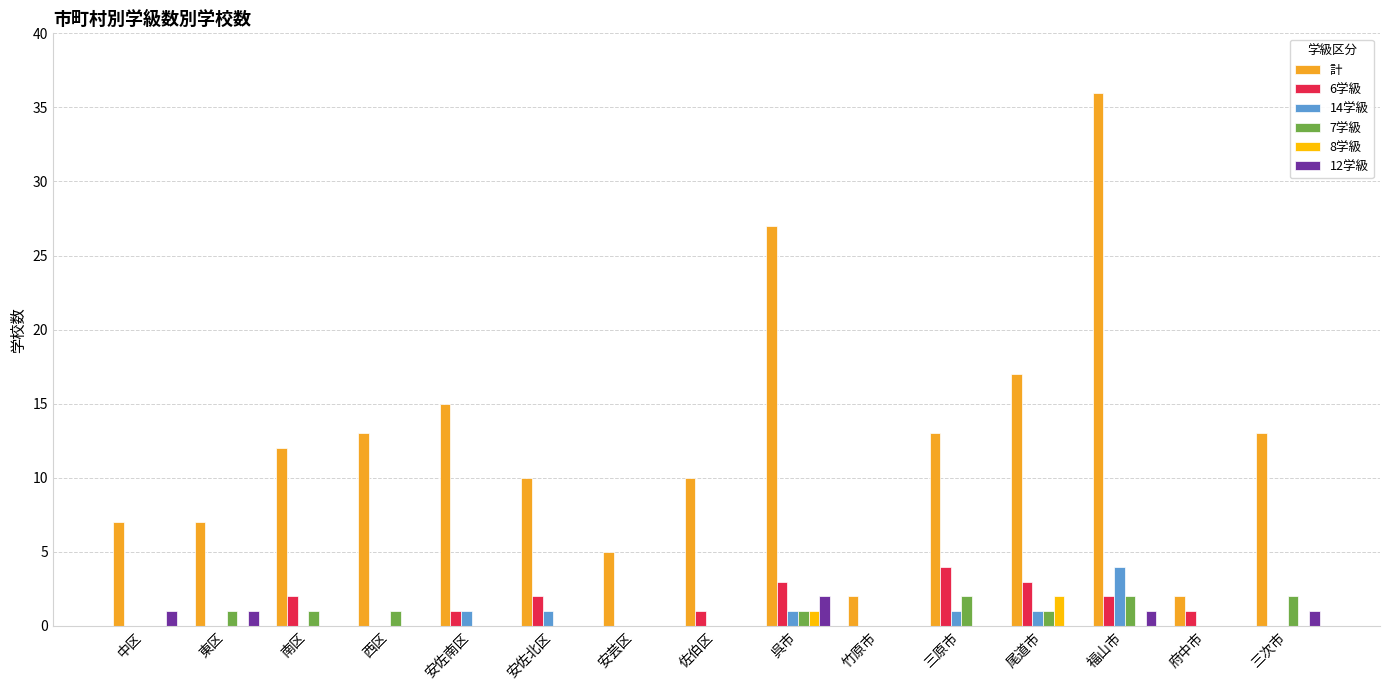

Which series has the largest total across all categories?

計